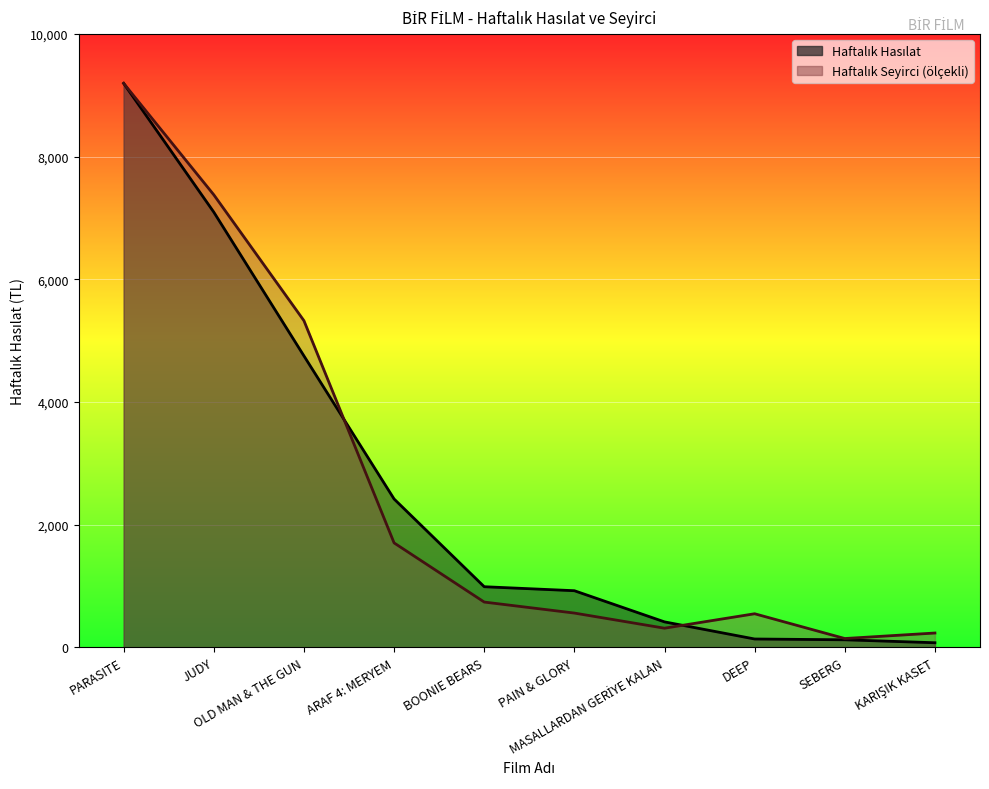

How many data points in Haftalık Hasılat are above 990?

4